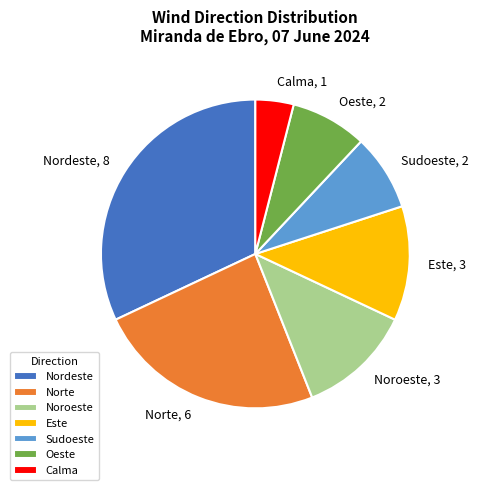

Is there any slice that represents more than half of the pie?

No